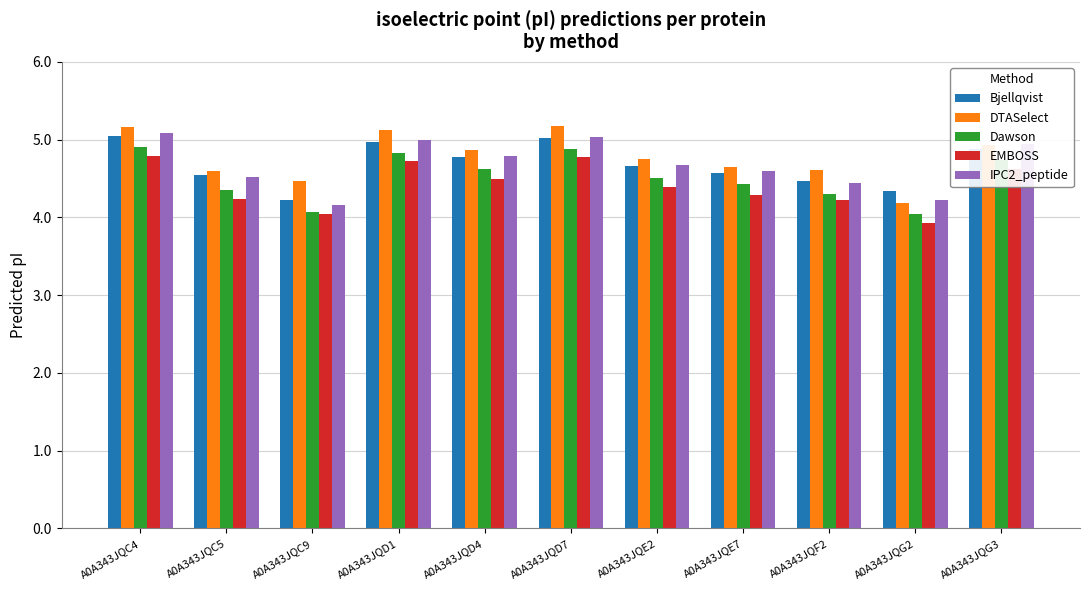

Which series has the largest range (max minus min)?

DTASelect